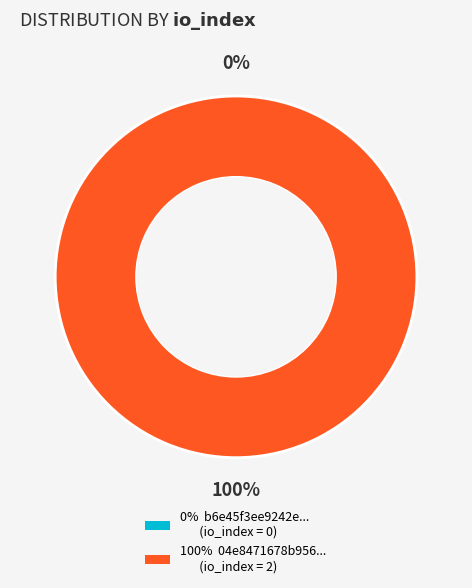

Is it true that io_index=2 is 99% of the pie?

False